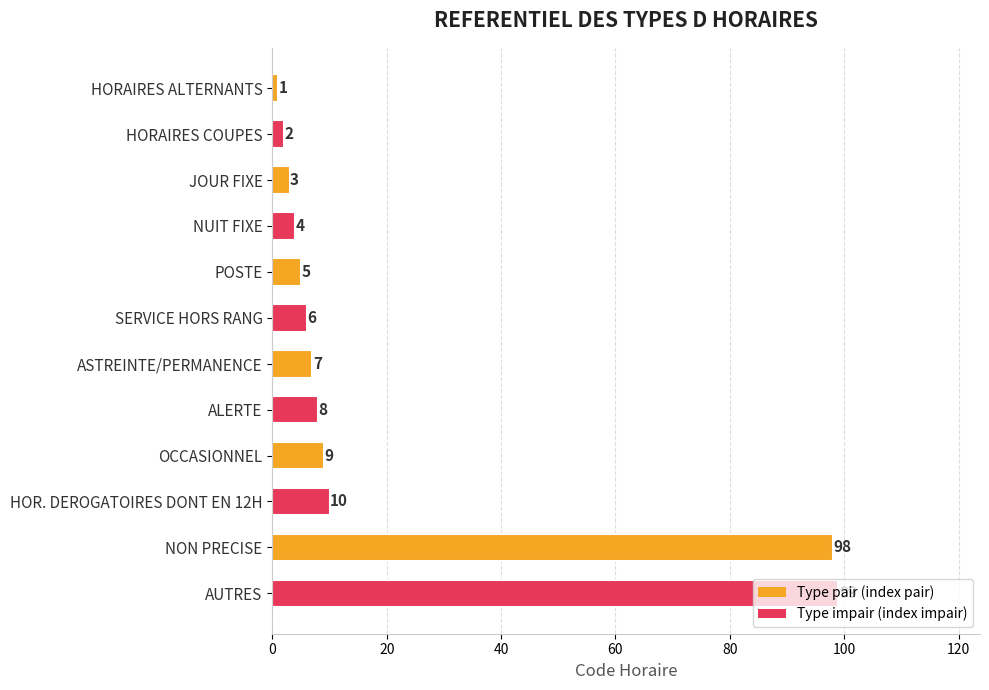

Which has a higher value, NUIT FIXE or HOR. DEROGATOIRES DONT EN 12H?

HOR. DEROGATOIRES DONT EN 12H